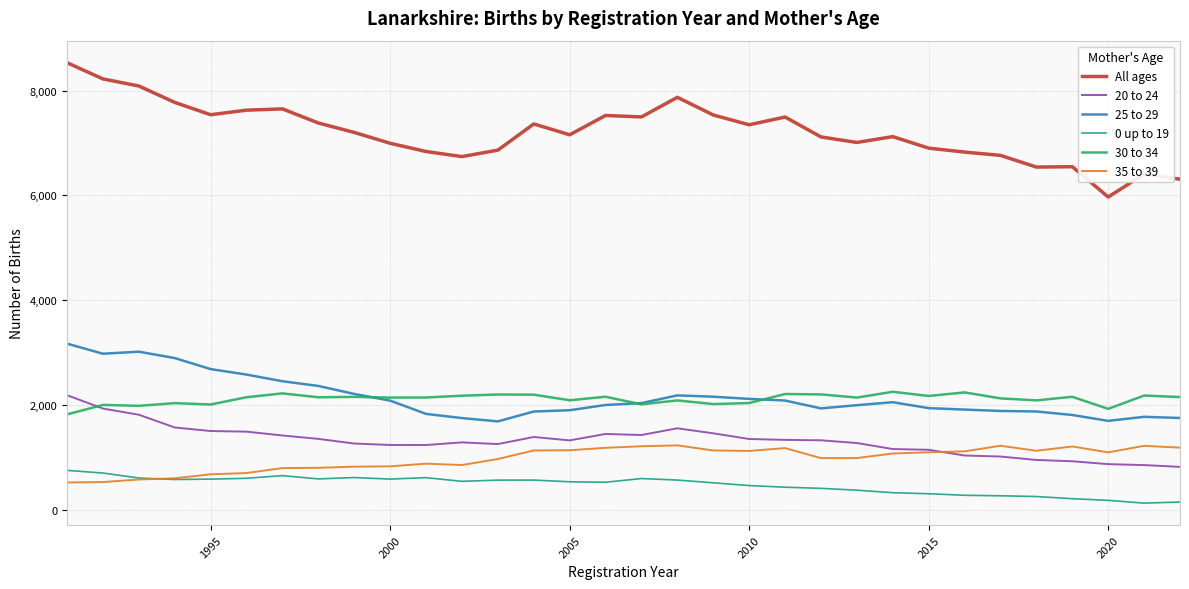

What is the greatest value displayed?

8532